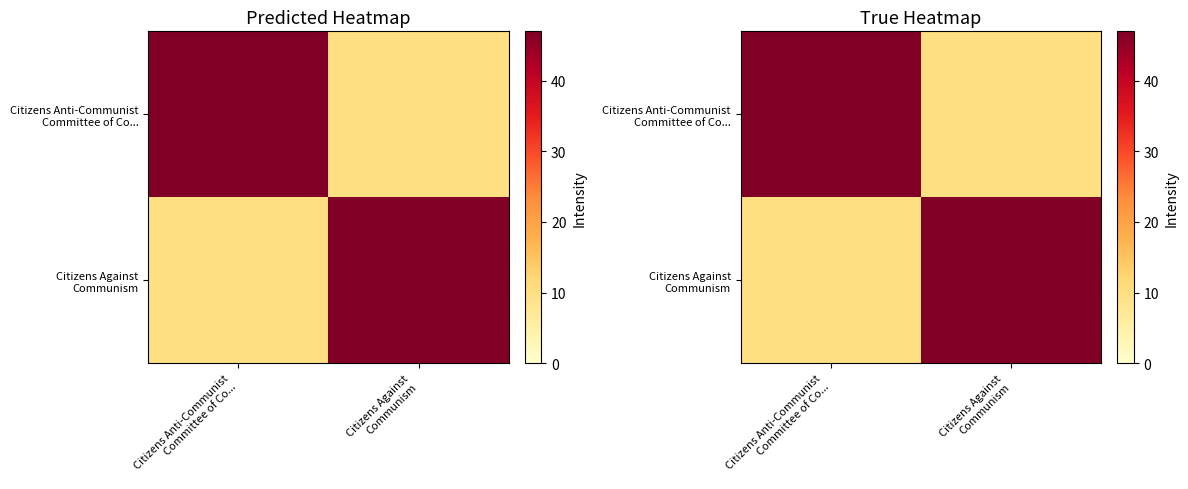

What is the difference between the maximum and minimum values in the Citizens Anti-Communist Committee of Co... series?

37